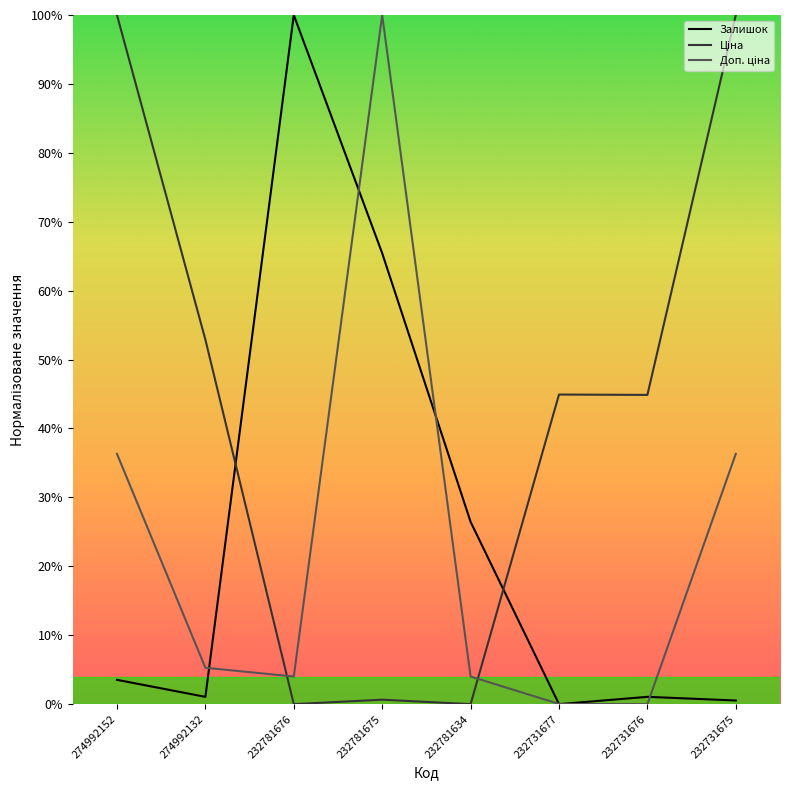

At which category is the sum across all series the highest?

232781675